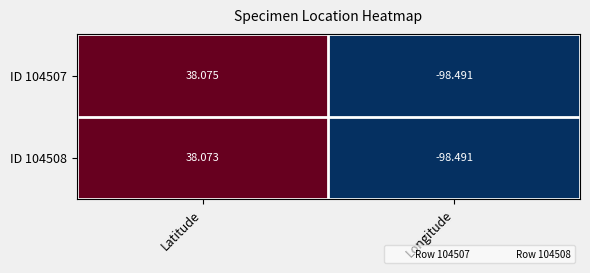

Which label corresponds to the largest value in the chart?

Latitude